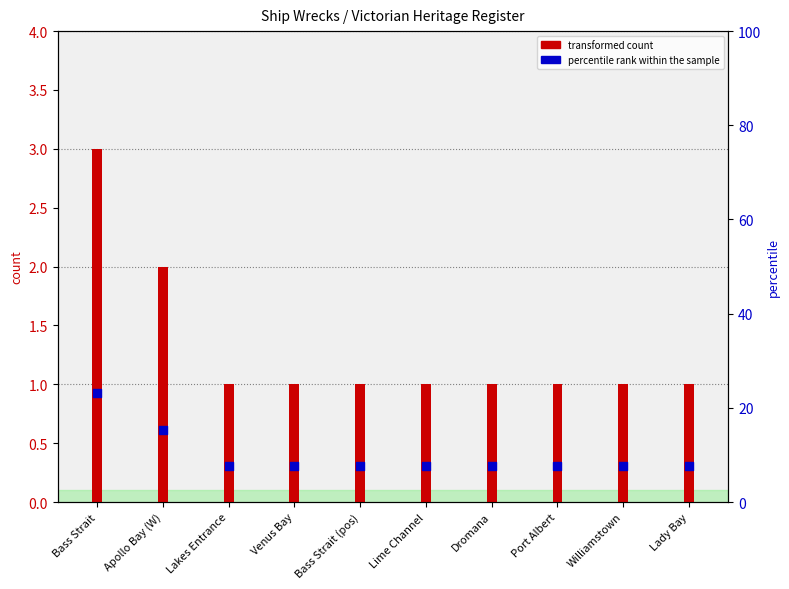

At how many categories does at least one series exceed 13?

2